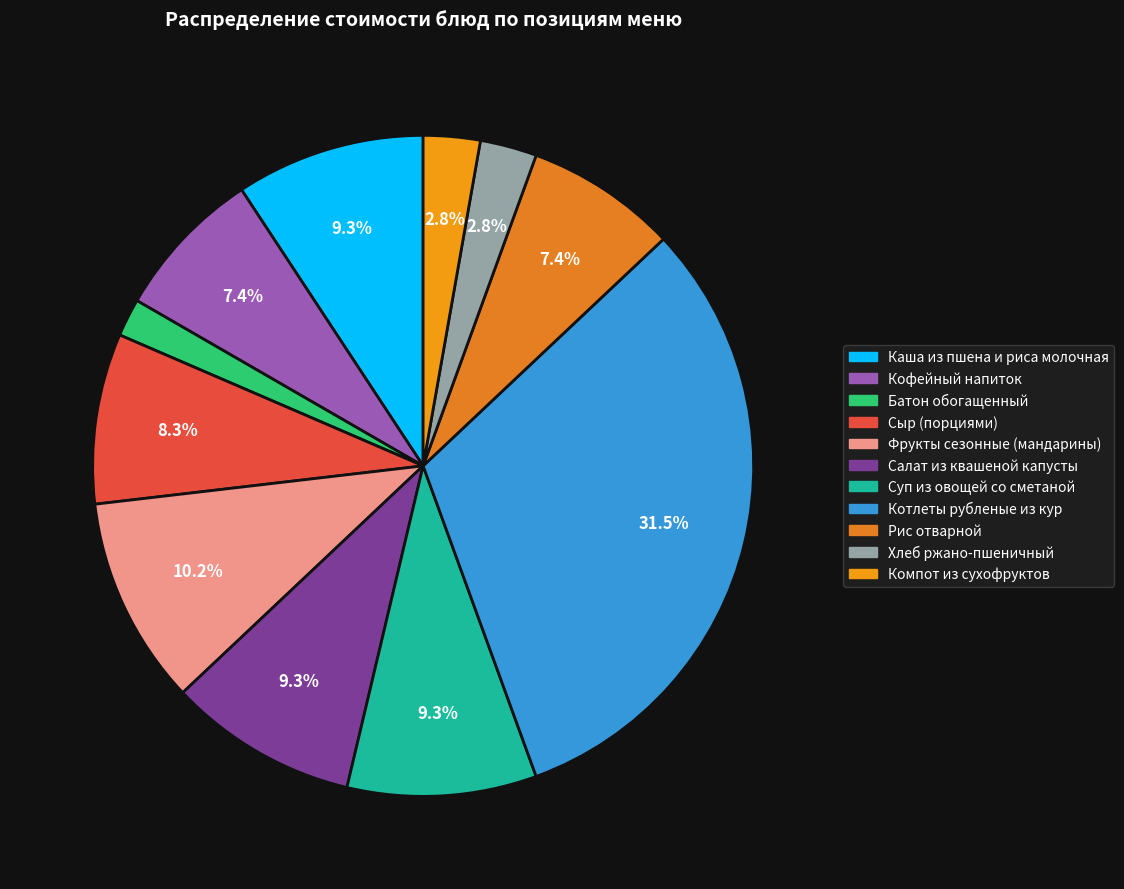

True or false: Сыр (порциями) accounts for 15% of the total.

False